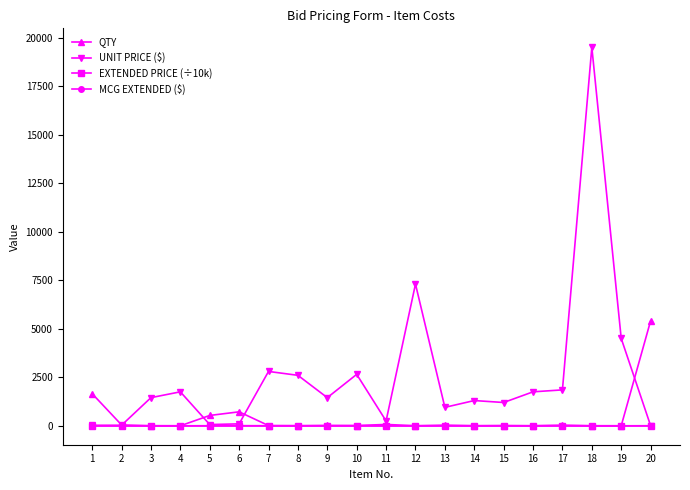

The EXTENDED PRICE (÷10k) series shows 7.2 at 6. True or false?

True